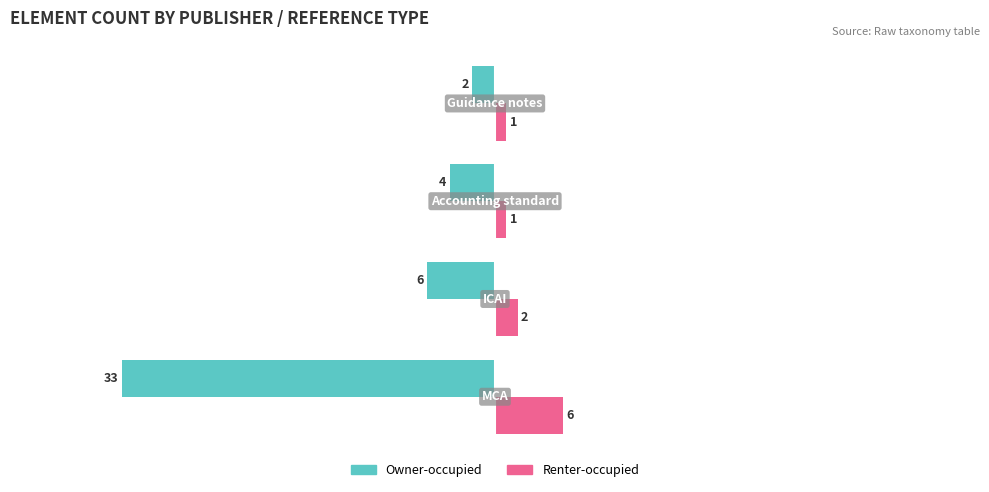

What is the minimum value shown in the chart?

-33